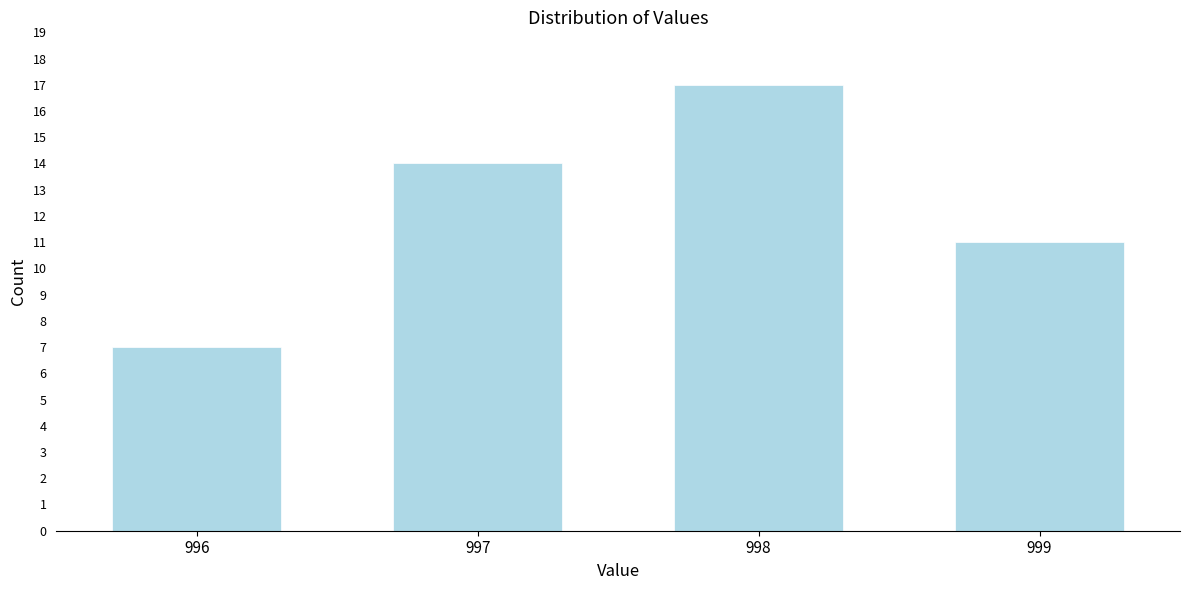

Reading right to left, what are all the values shown in this chart?

999=11	998=17	997=14	996=7